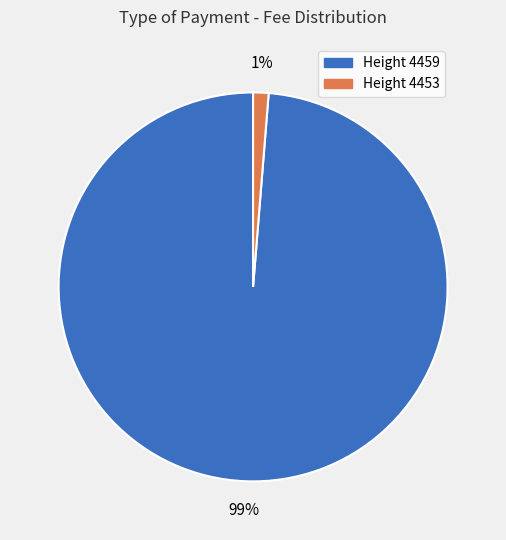

Does any single category account for the majority?

Yes